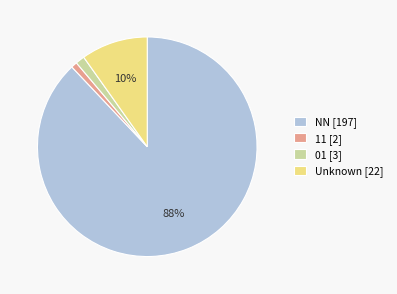

To the nearest percent, what percentage of the pie is 11 [2]?

1%